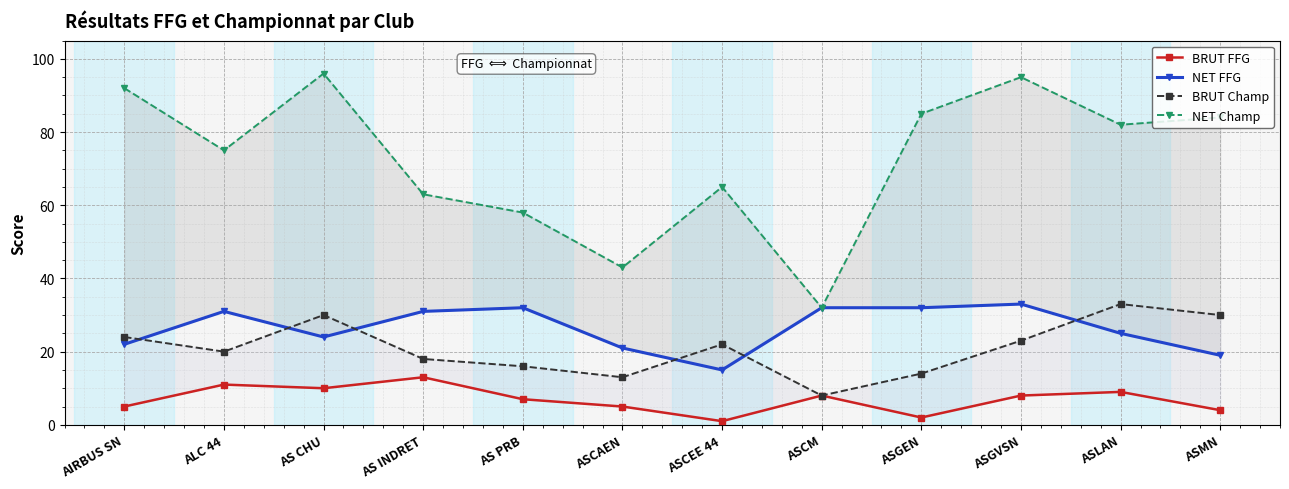

Between ALC 44 and ASGVSN, which series saw the biggest shift?

NET Champ